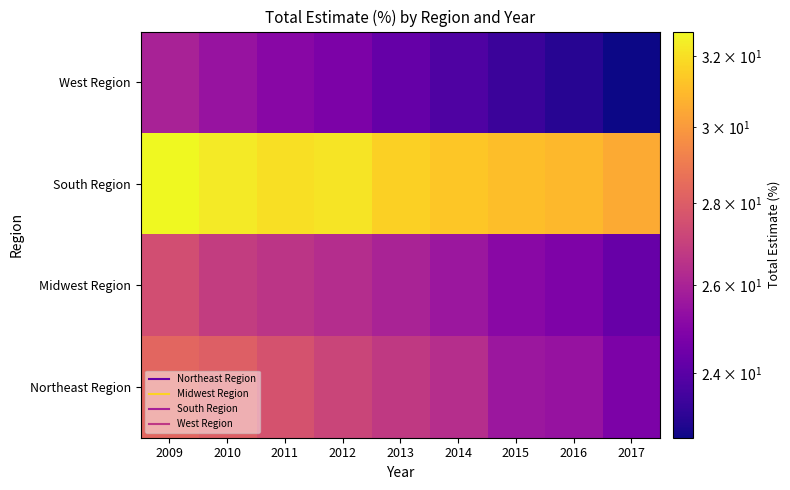

Which series has the widest spread of values?

Northeast Region